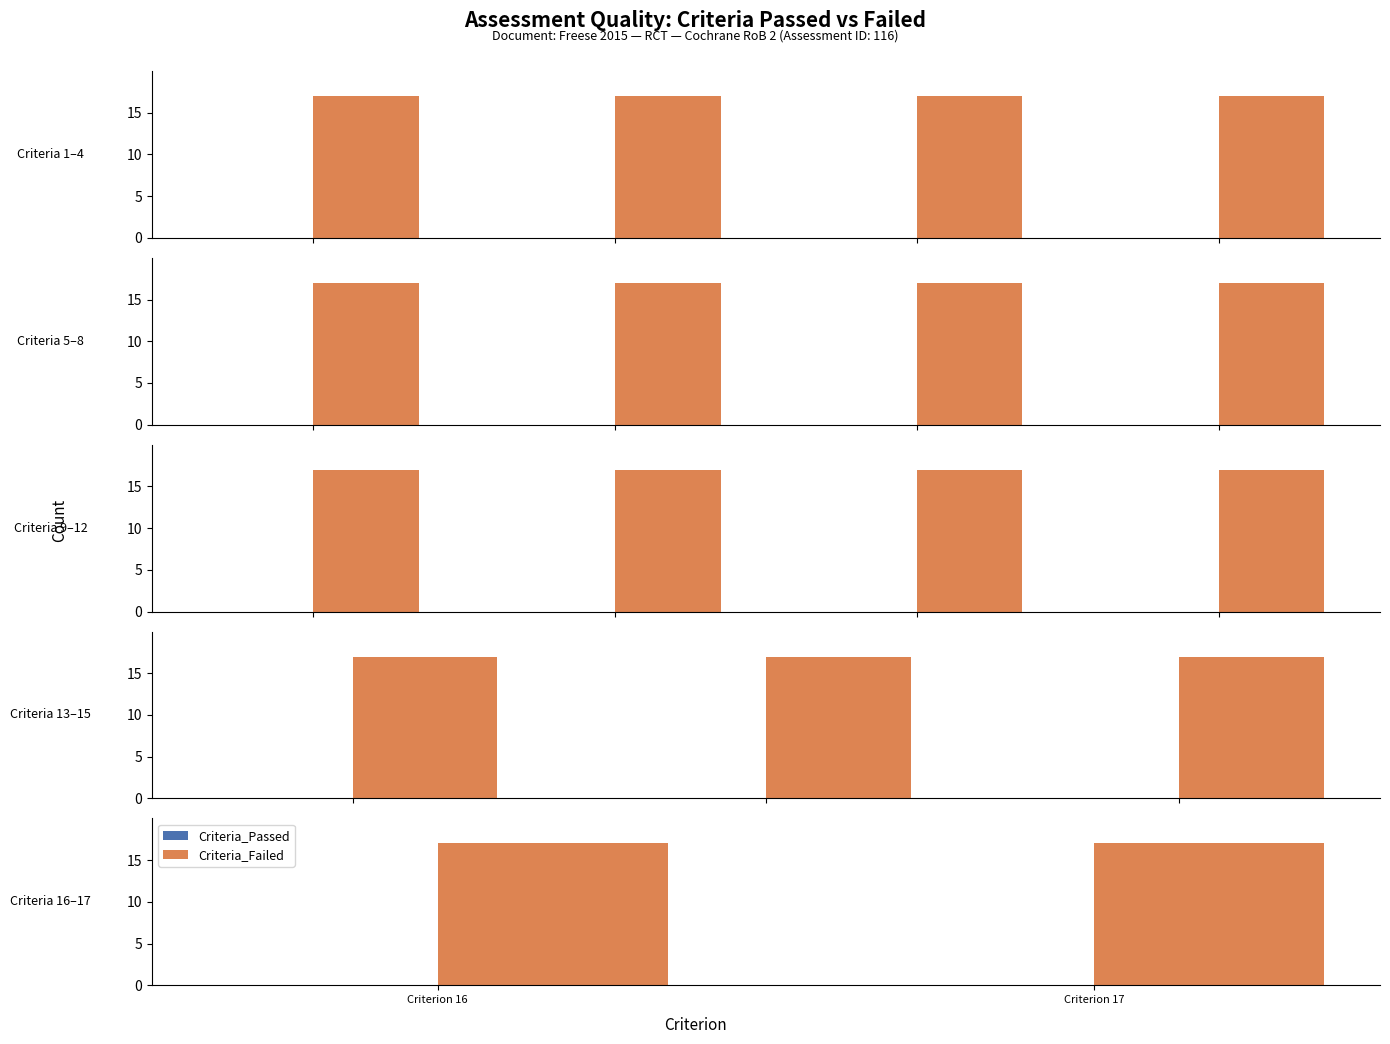

Rank the series by their maximum value, from lowest to highest.

Criteria_Passed, Criteria_Failed